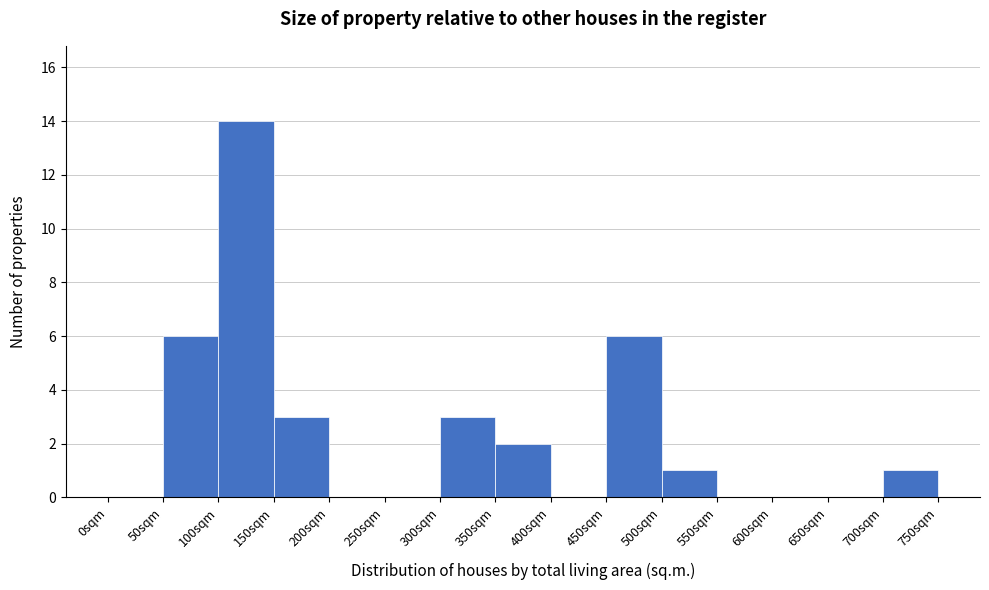

How tall is the bar that spans 100 to 150 on the x-axis? The values are not printed on the chart, so give them approximately, as read against the axis.

14